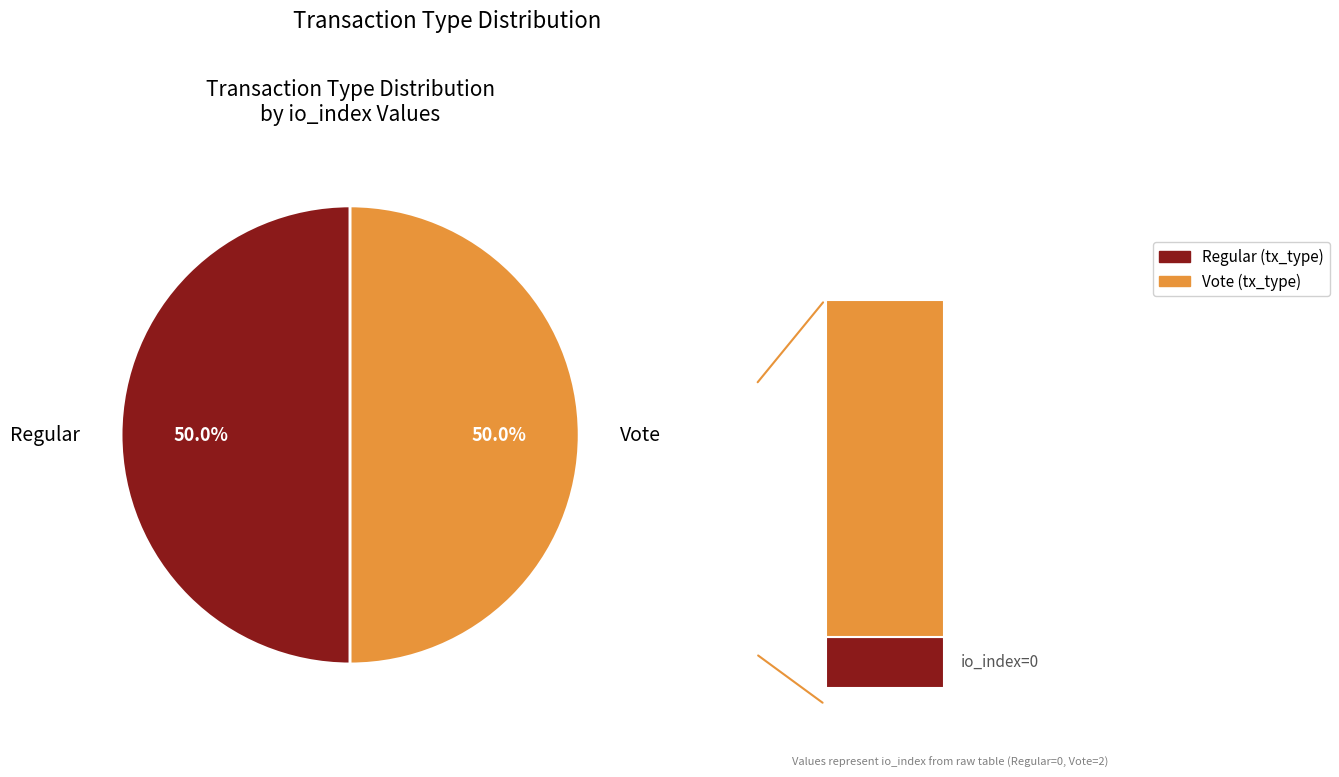

Is it true that Regular is 12% of the pie?

False